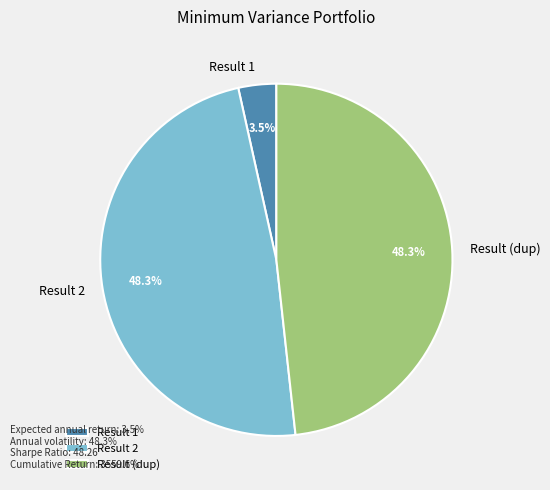

What percentage is NOT represented by Result (dup)?

51.7%